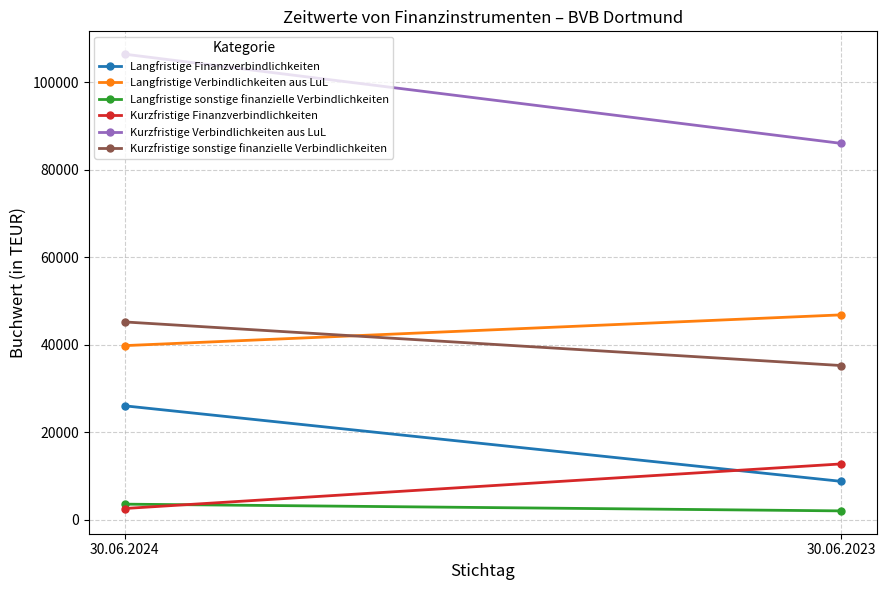

What is the average value of the Kurzfristige Verbindlichkeiten aus LuL series?

96202